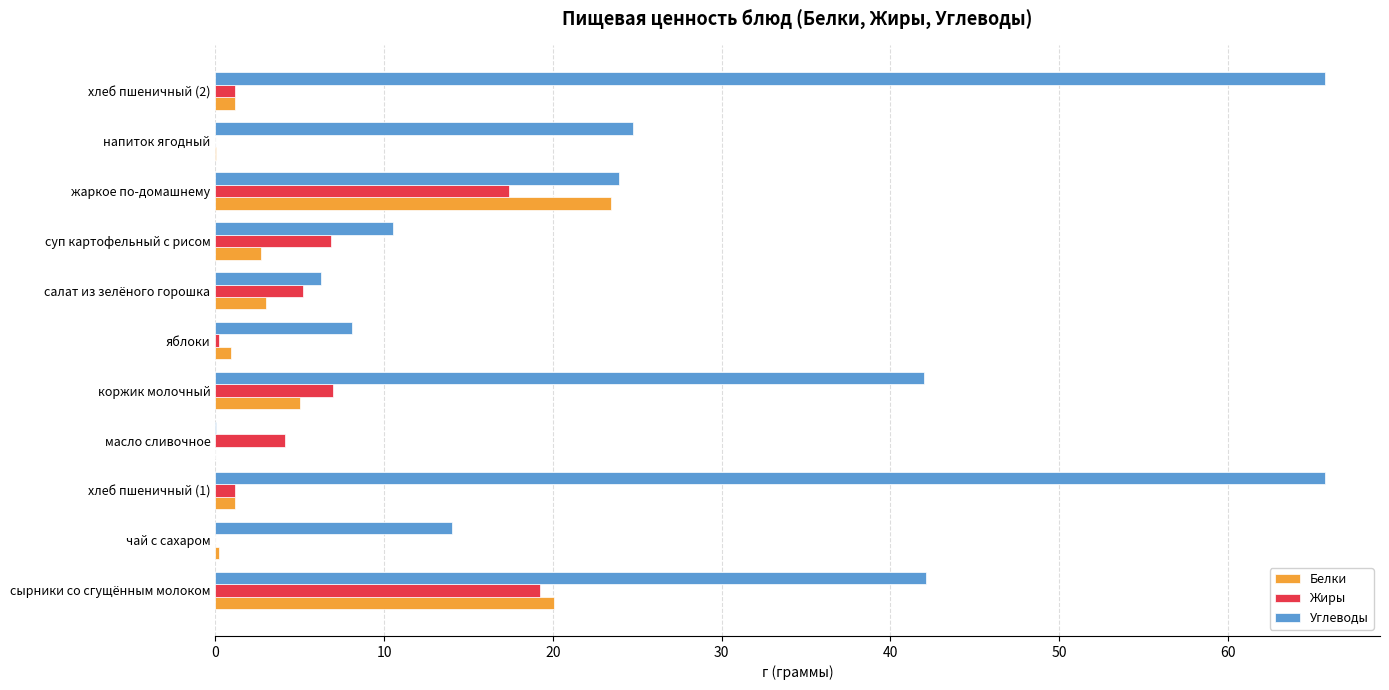

Which series has the largest total across all categories?

Углеводы